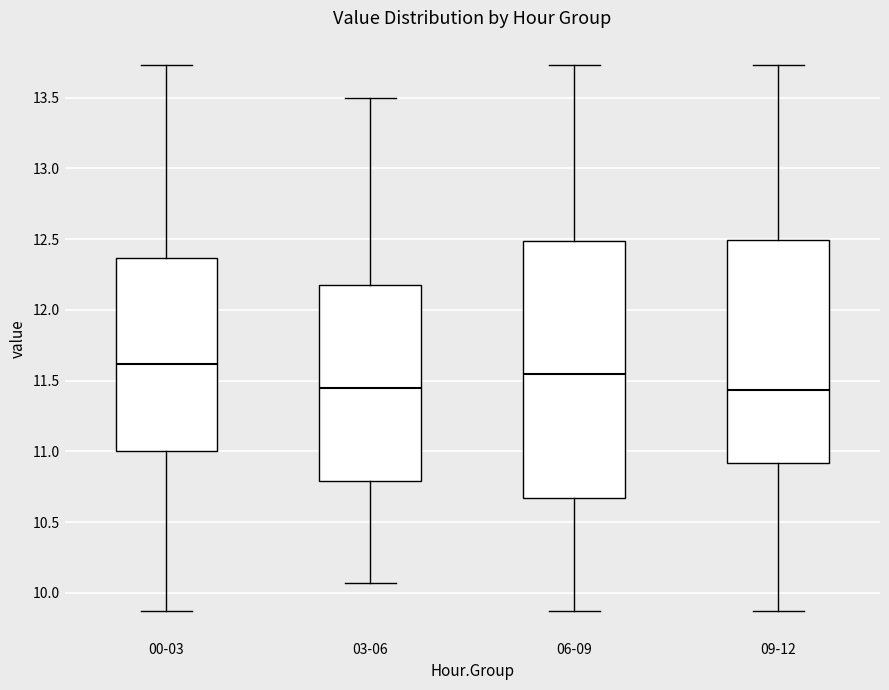

Reading left to right, read every box against the y-axis: the position of its median line, the range the box covers, and the ends of its whiskers. The values are not printed on the chart, so give them approximately, as read against the axis.

00-03: median 11.60, box 11.00 to 12.35, whiskers 9.85 to 13.75
03-06: median 11.45, box 10.80 to 12.20, whiskers 10.05 to 13.50
06-09: median 11.55, box 10.65 to 12.50, whiskers 9.85 to 13.75
09-12: median 11.45, box 10.90 to 12.50, whiskers 9.85 to 13.75